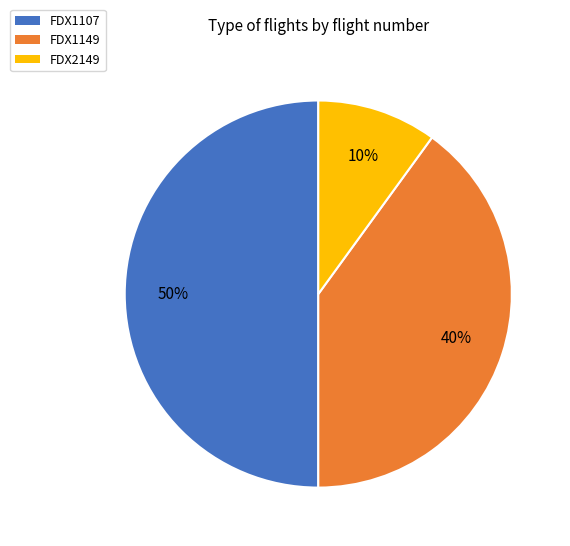

Which slice is the smallest?

FDX2149